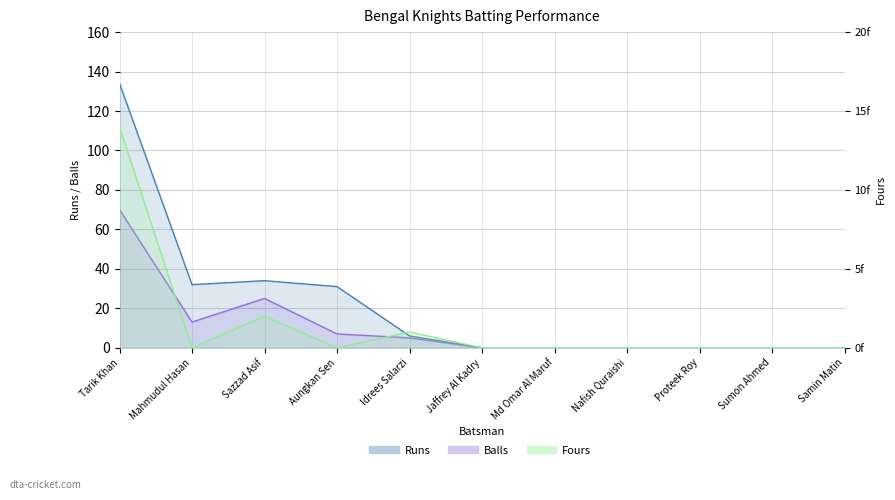

What is the difference between the Runs values at Mahmudul Hasan and Aungkan Sen?

1